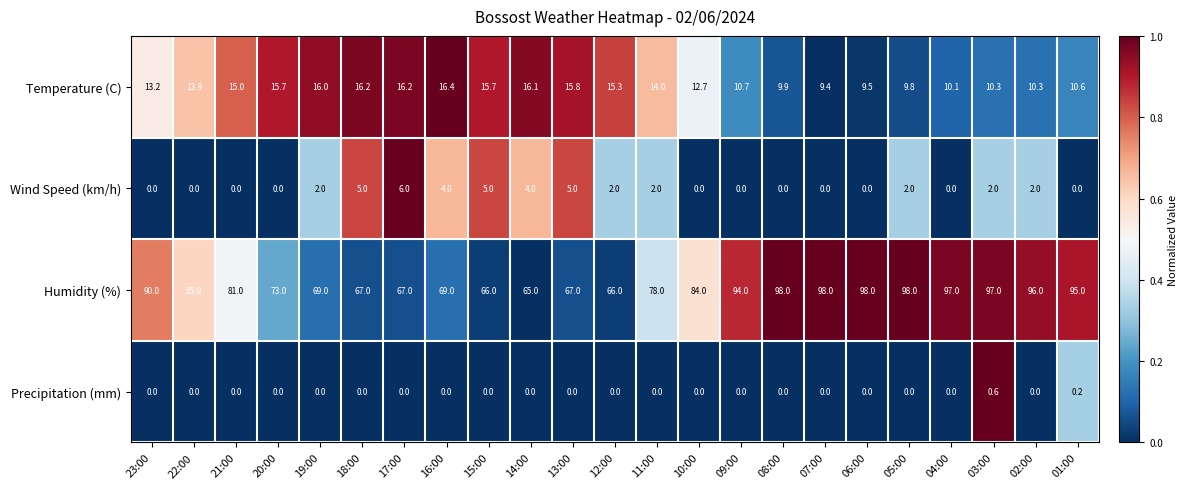

What is the difference between the maximum and minimum values in the Wind Speed (km/h) series?

6.0